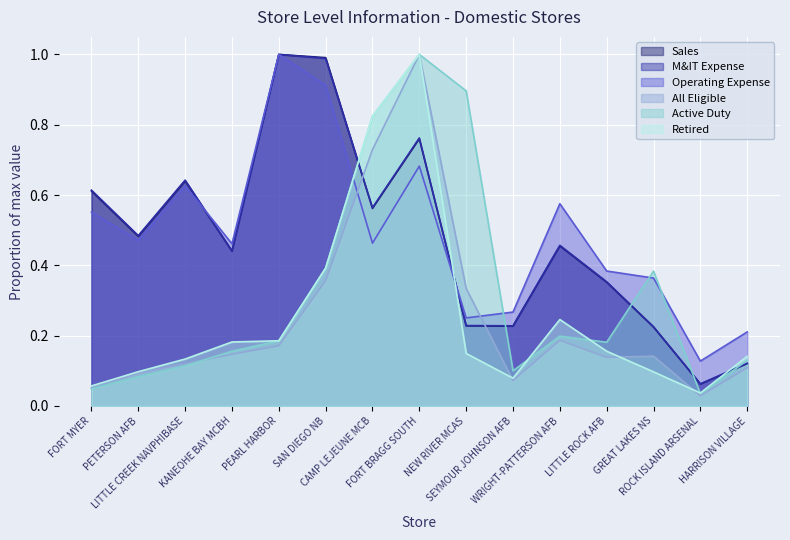

At which category does the chart reach its minimum across all series?

ROCK ISLAND ARSENAL